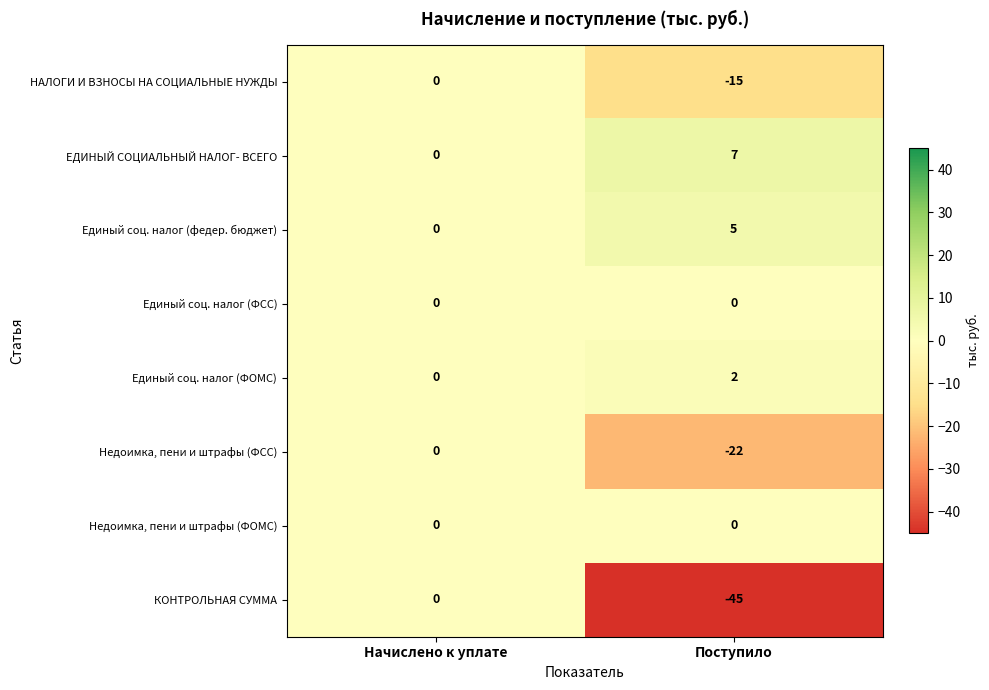

True or false: ЕДИНЫЙ СОЦИАЛЬНЫЙ НАЛОГ- ВСЕГО has a value of 0 at Начислено к уплате.

True